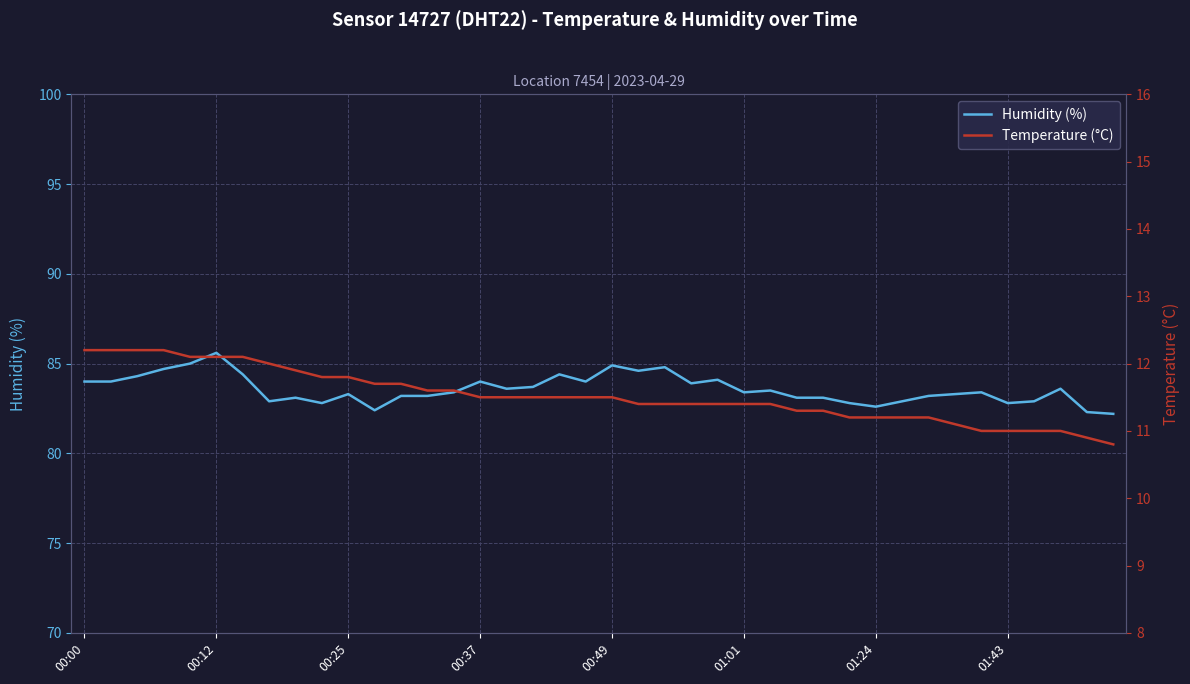

True or false: Humidity (%) and Temperature (°C) cross at least once.

False